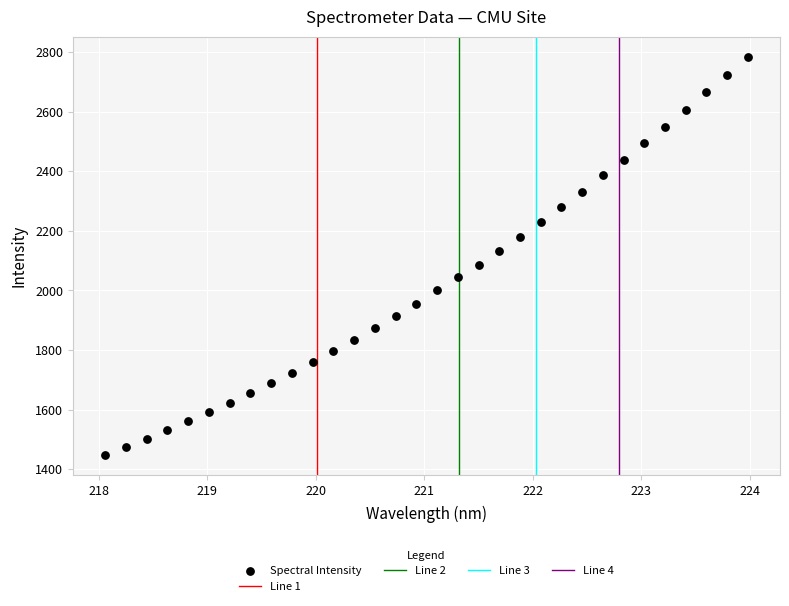

What is the range of Y values (max minus min)?

1336.5